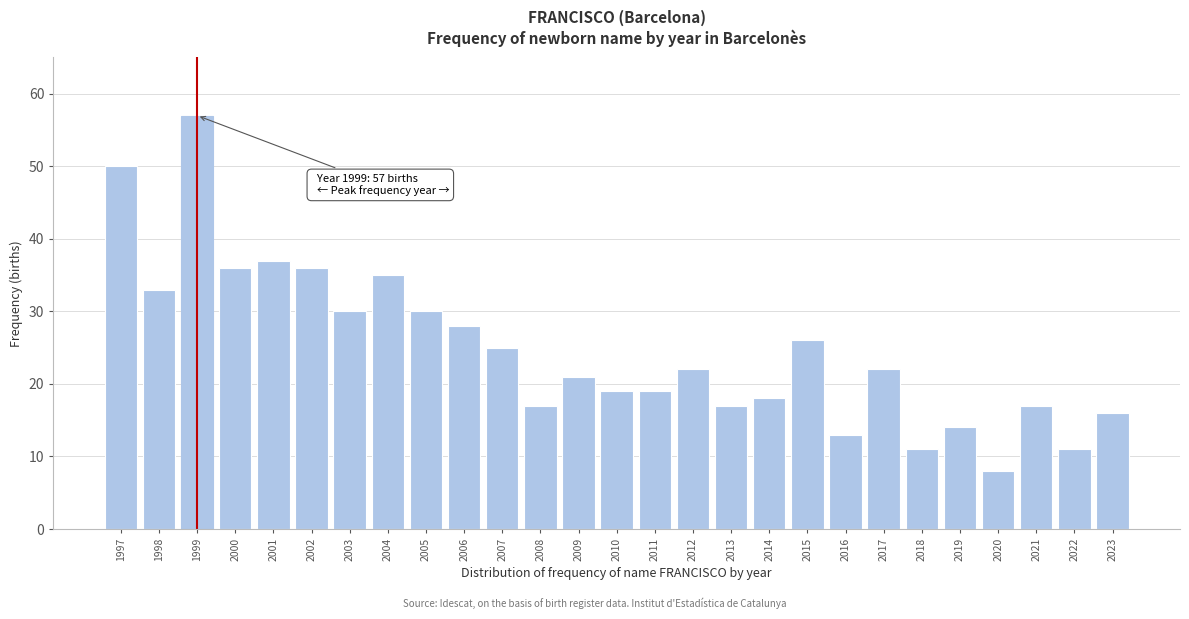

Reading left to right, extract all data points from this chart.

50	33	57	36	37	36	30	35	30	28	25	17	21	19	19	22	17	18	26	13	22	11	14	8	17	11	16